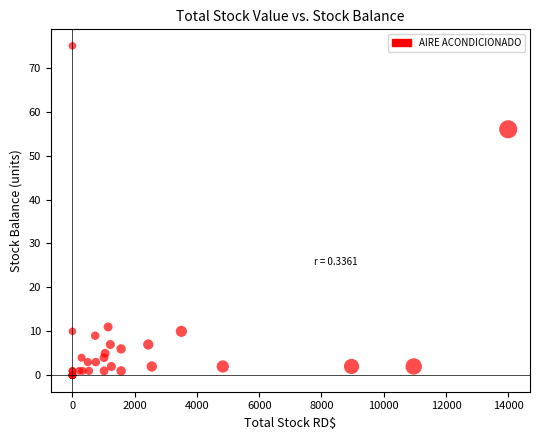

What Y value in the scatter plot is closest to 37?

56